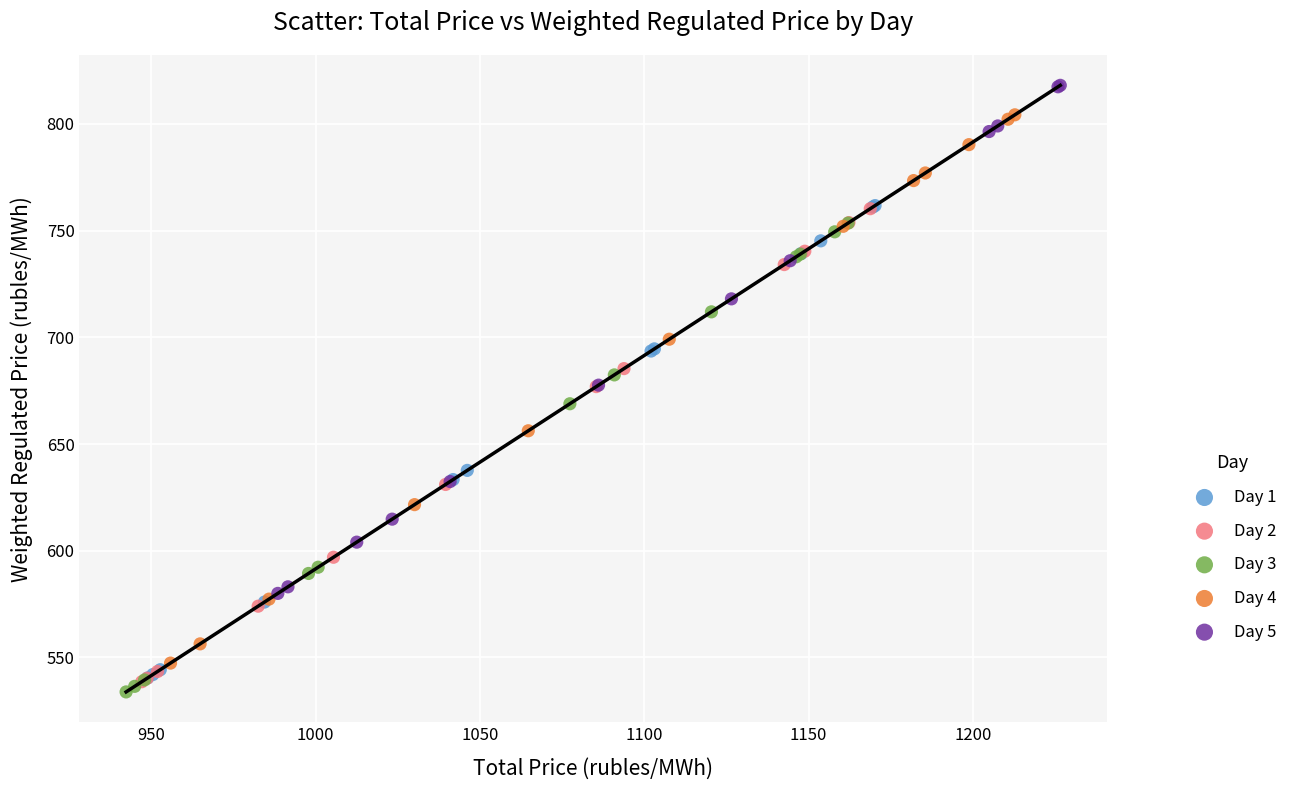

Which series reaches the maximum Y coordinate?

Day 5